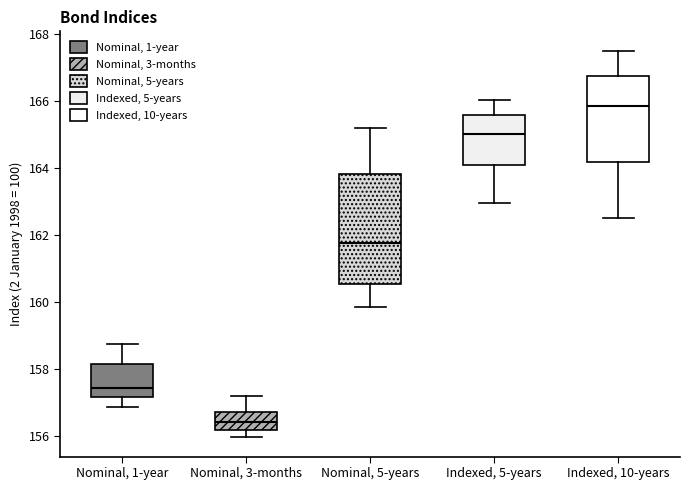

Which box is the tallest, from its lower edge to its upper edge?

Nominal, 5-years